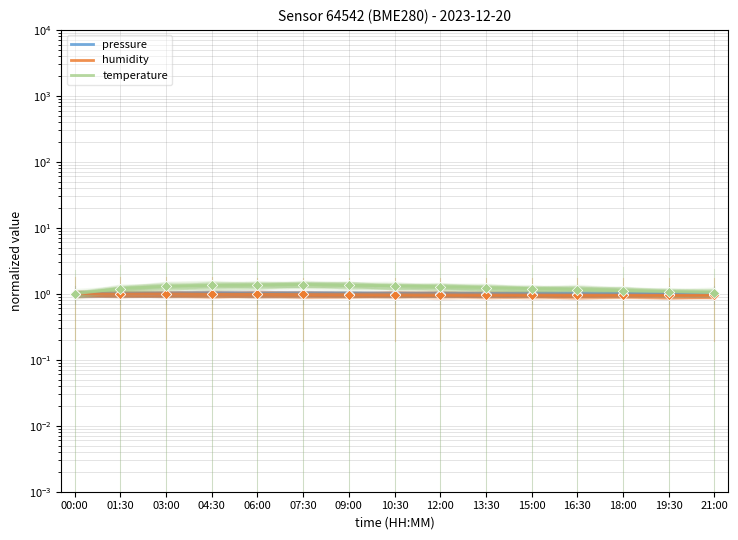

Which series contains the lowest Y value?

humidity